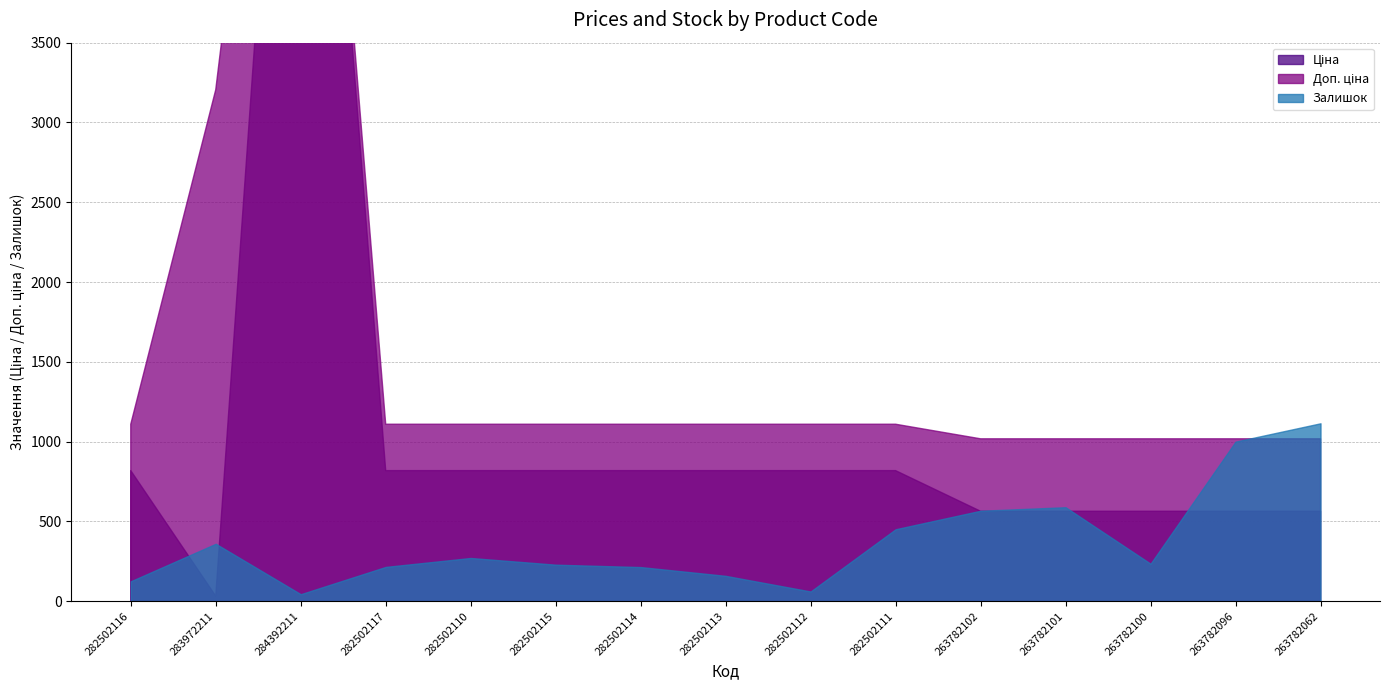

What is the sum of the Доп. ціна values at 284392211 and 282502117?

8705.7